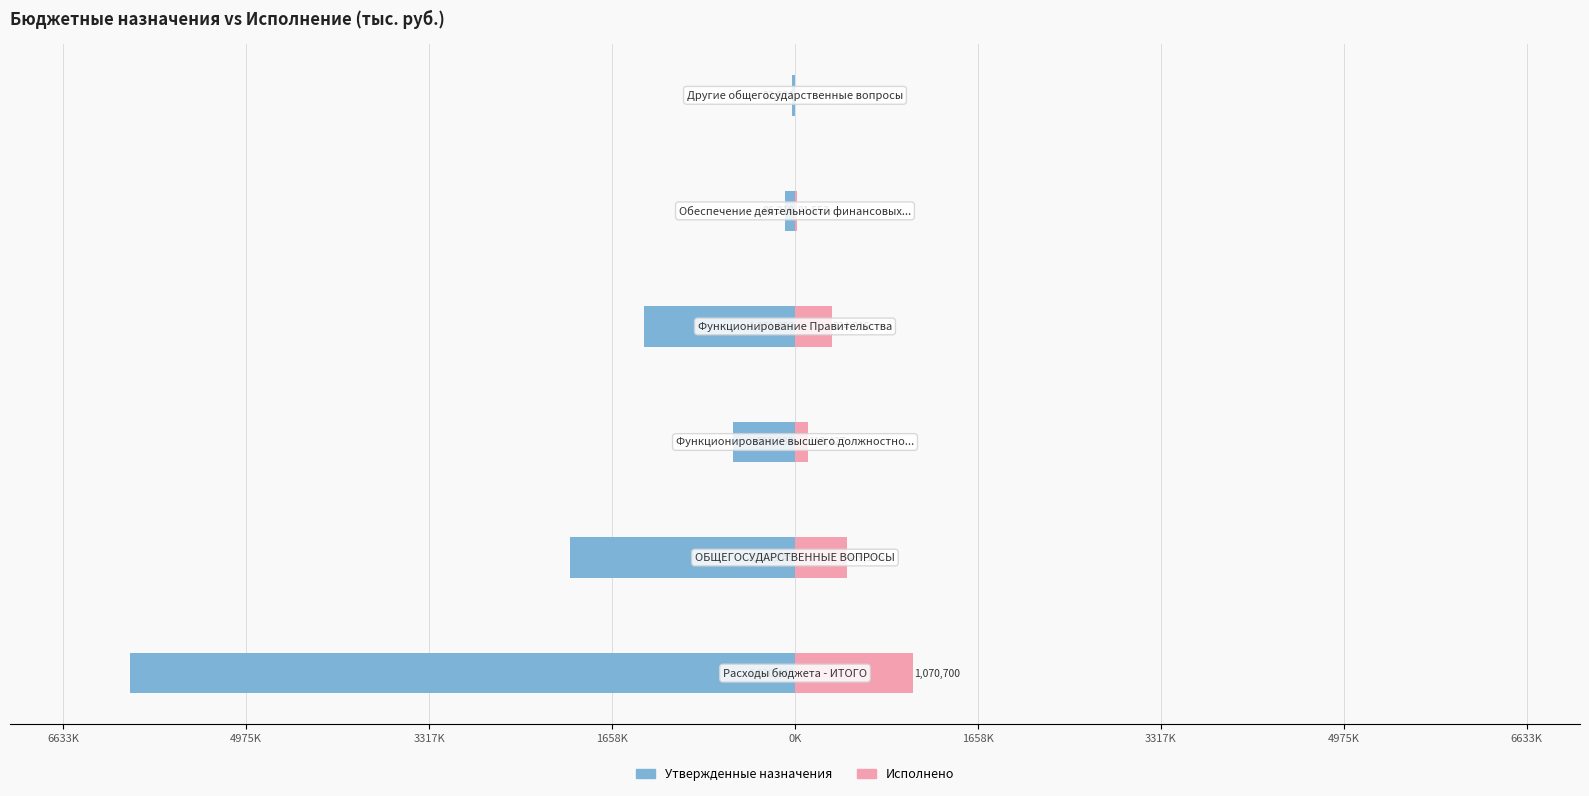

Reading left to right, list all the values displayed in this chart.

Утвержденные назначения: 6633K=-6030449.2	4975K=-2041245.2	3317K=-560032.0	1658K=-1371382.1	0K=-86210.0	1658K=-23621.1
Исполнено: 6633K=1070699.6	4975K=469194.7	3317K=113426.8	1658K=334214.9	0K=21553.0	1658K=0.0